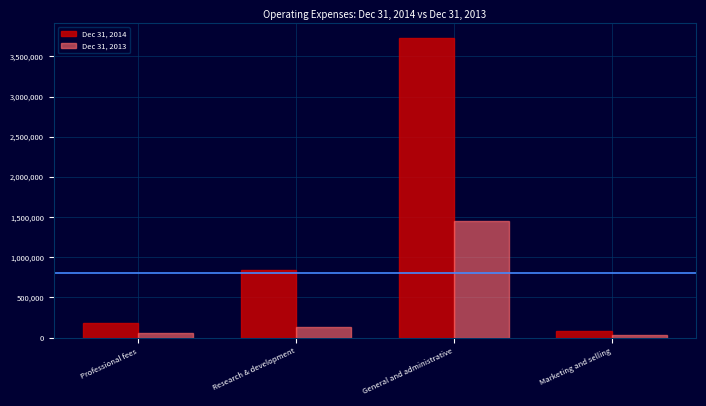

Reading left to right, what are all the values shown in this chart?

Dec 31, 2014: Professional fees=177679	Research & development=840240	General and administrative=3724648	Marketing and selling=76240
Dec 31, 2013: Professional fees=52524	Research & development=132092	General and administrative=1445912	Marketing and selling=25554